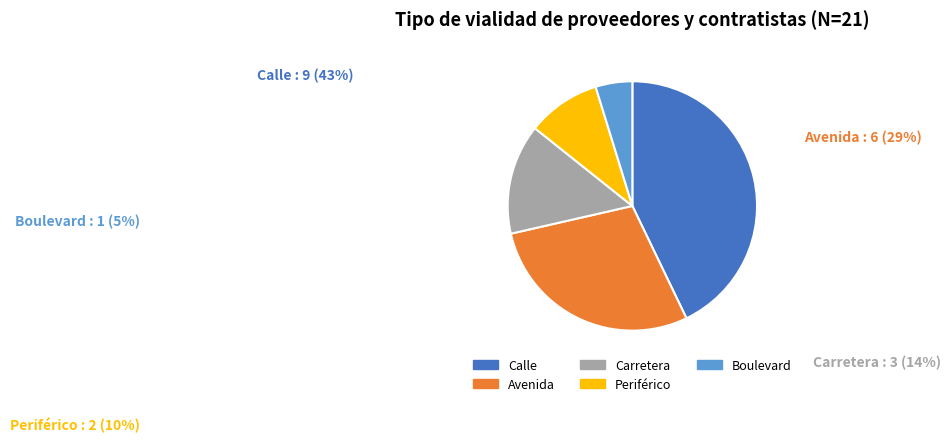

Count the number of slices in the pie.

5